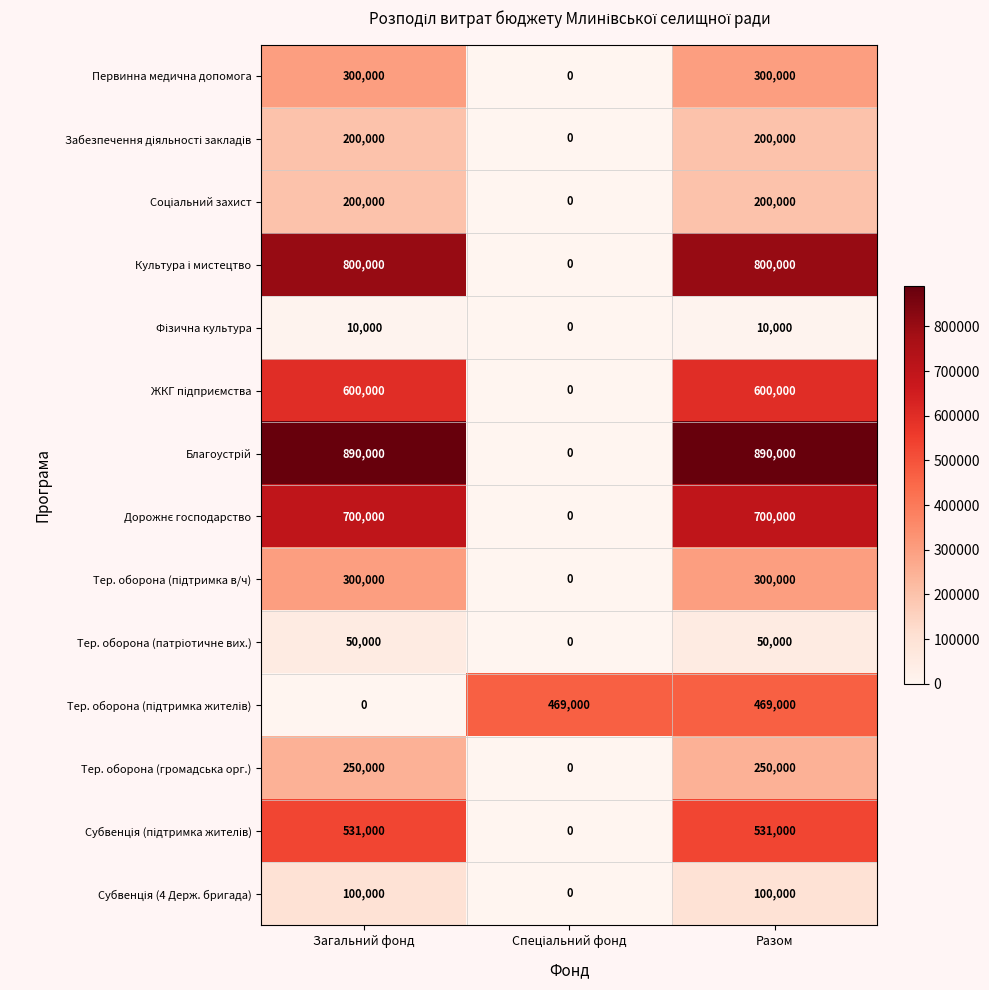

How many categories are shown in the chart?

3